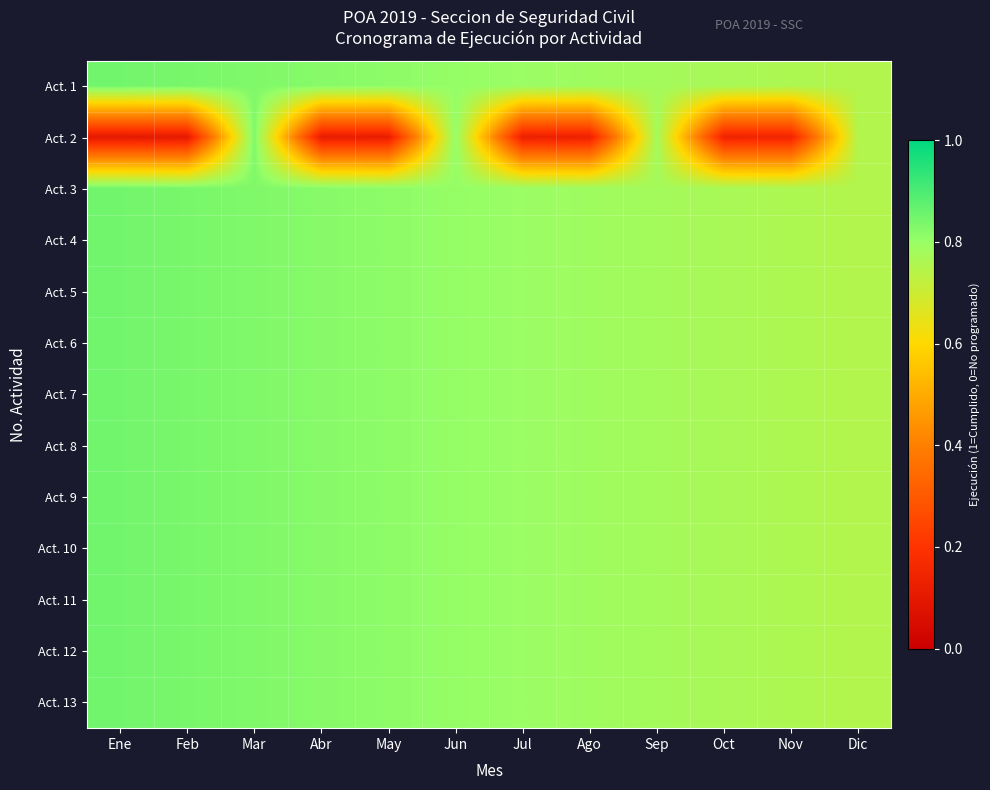

Reading left to right, what are all the values shown in this chart?

Act. 1: Ene=0.8	Feb=0.8	Mar=0.8	Abr=0.8	May=0.8	Jun=0.8	Jul=0.8	Ago=0.8	Sep=0.8	Oct=0.8	Nov=0.8	Dic=0.8
Act. 2: Ene=0.1	Feb=0.1	Mar=0.8	Abr=0.1	May=0.1	Jun=0.8	Jul=0.1	Ago=0.1	Sep=0.8	Oct=0.1	Nov=0.1	Dic=0.8
Act. 3: Ene=0.8	Feb=0.8	Mar=0.8	Abr=0.8	May=0.8	Jun=0.8	Jul=0.8	Ago=0.8	Sep=0.8	Oct=0.8	Nov=0.8	Dic=0.8
Act. 4: Ene=0.8	Feb=0.8	Mar=0.8	Abr=0.8	May=0.8	Jun=0.8	Jul=0.8	Ago=0.8	Sep=0.8	Oct=0.8	Nov=0.8	Dic=0.8
Act. 5: Ene=0.8	Feb=0.8	Mar=0.8	Abr=0.8	May=0.8	Jun=0.8	Jul=0.8	Ago=0.8	Sep=0.8	Oct=0.8	Nov=0.8	Dic=0.8
Act. 6: Ene=0.8	Feb=0.8	Mar=0.8	Abr=0.8	May=0.8	Jun=0.8	Jul=0.8	Ago=0.8	Sep=0.8	Oct=0.8	Nov=0.8	Dic=0.8
Act. 7: Ene=0.8	Feb=0.8	Mar=0.8	Abr=0.8	May=0.8	Jun=0.8	Jul=0.8	Ago=0.8	Sep=0.8	Oct=0.8	Nov=0.8	Dic=0.8
Act. 8: Ene=0.8	Feb=0.8	Mar=0.8	Abr=0.8	May=0.8	Jun=0.8	Jul=0.8	Ago=0.8	Sep=0.8	Oct=0.8	Nov=0.8	Dic=0.8
Act. 9: Ene=0.8	Feb=0.8	Mar=0.8	Abr=0.8	May=0.8	Jun=0.8	Jul=0.8	Ago=0.8	Sep=0.8	Oct=0.8	Nov=0.8	Dic=0.8
Act. 10: Ene=0.8	Feb=0.8	Mar=0.8	Abr=0.8	May=0.8	Jun=0.8	Jul=0.8	Ago=0.8	Sep=0.8	Oct=0.8	Nov=0.8	Dic=0.8
Act. 11: Ene=0.8	Feb=0.8	Mar=0.8	Abr=0.8	May=0.8	Jun=0.8	Jul=0.8	Ago=0.8	Sep=0.8	Oct=0.8	Nov=0.8	Dic=0.8
Act. 12: Ene=0.8	Feb=0.8	Mar=0.8	Abr=0.8	May=0.8	Jun=0.8	Jul=0.8	Ago=0.8	Sep=0.8	Oct=0.8	Nov=0.8	Dic=0.8
Act. 13: Ene=0.8	Feb=0.8	Mar=0.8	Abr=0.8	May=0.8	Jun=0.8	Jul=0.8	Ago=0.8	Sep=0.8	Oct=0.8	Nov=0.8	Dic=0.8